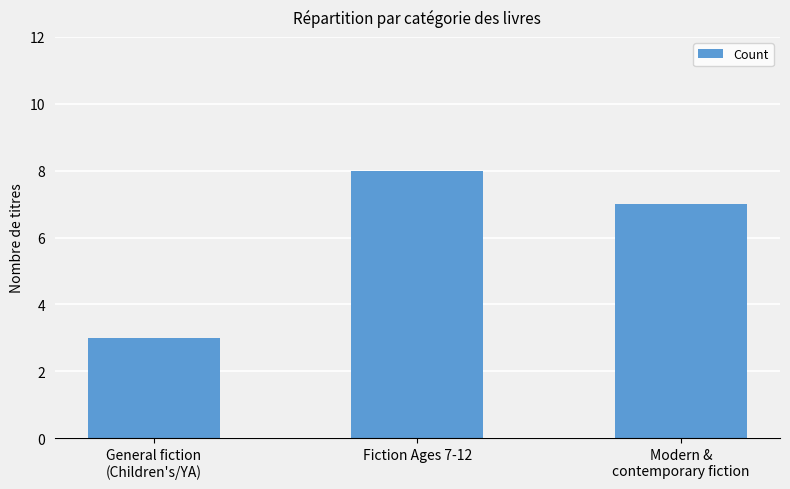

What is the greatest value displayed?

8